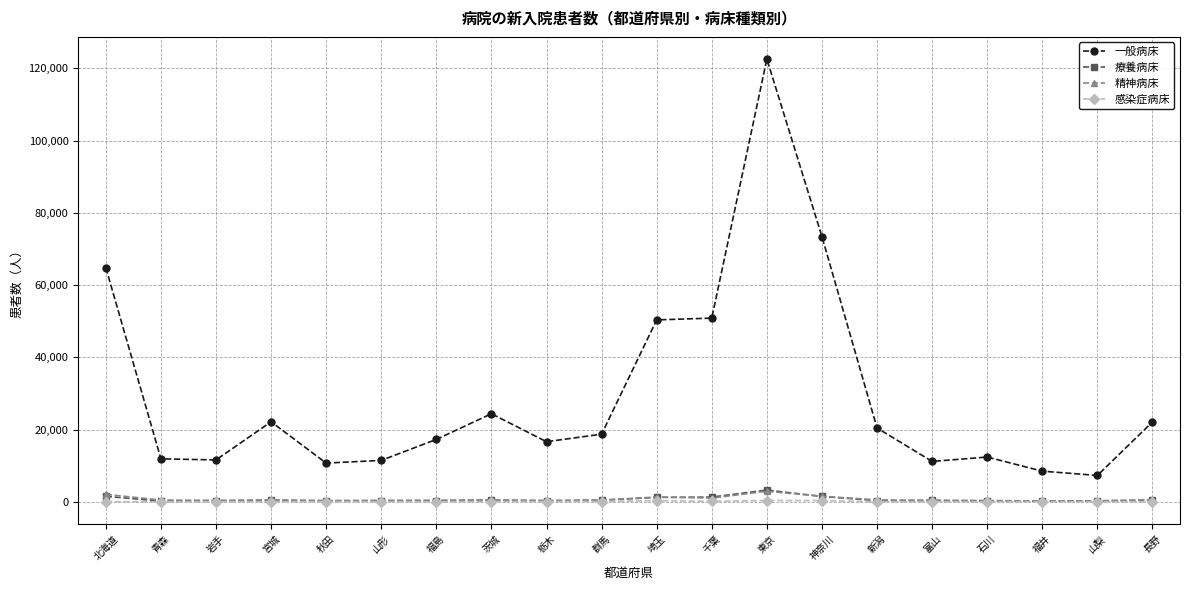

How many data points in 感染症病床 are less than 30?

9